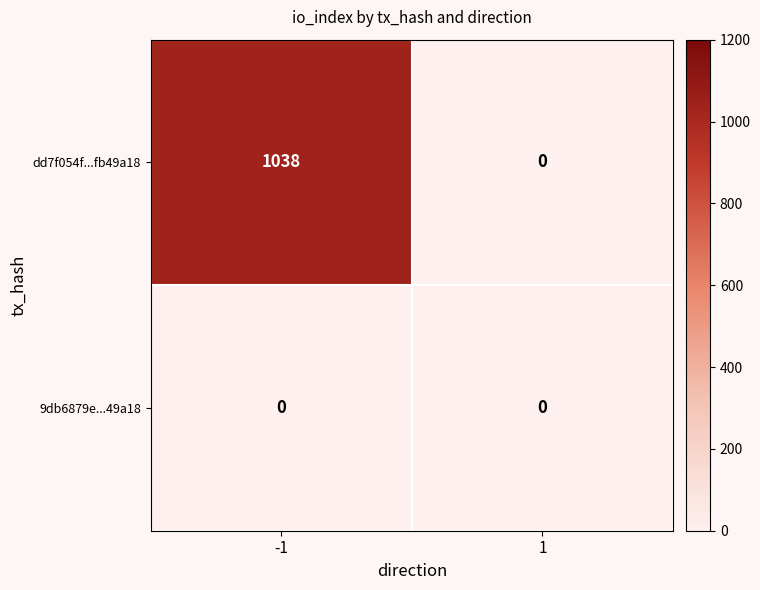

At which category is the sum across all series the highest?

-1